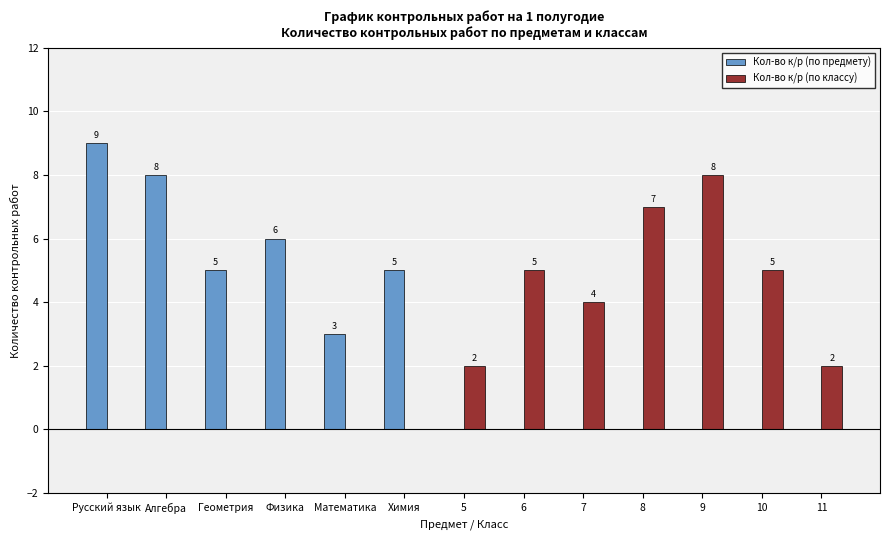

What are all the series names shown in the legend?

Кол-во к/р (по предмету), Кол-во к/р (по классу)